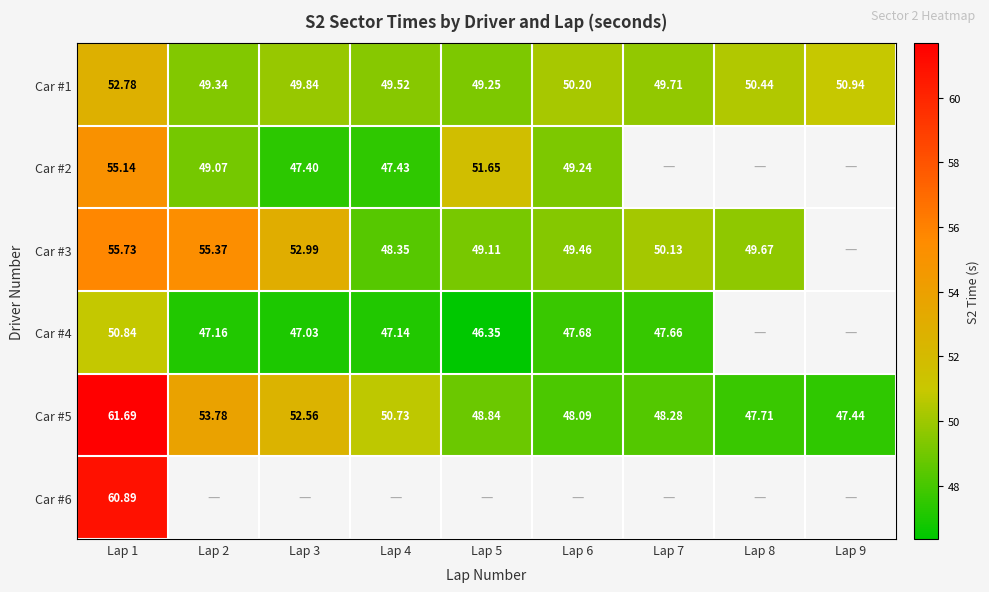

At how many categories does at least one series exceed 60?

1